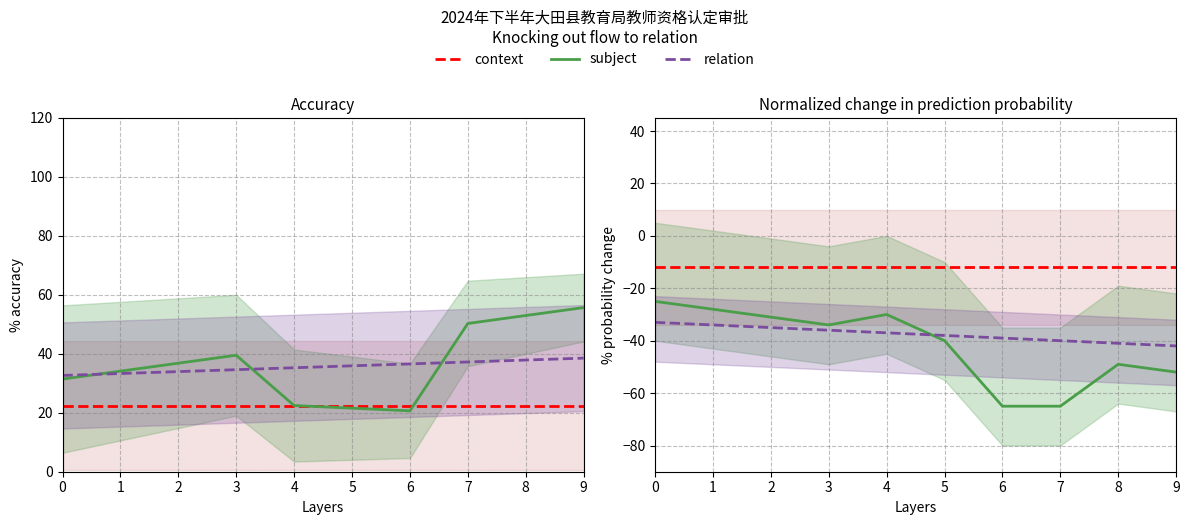

What is the difference between the maximum and minimum values in the relation series?

9